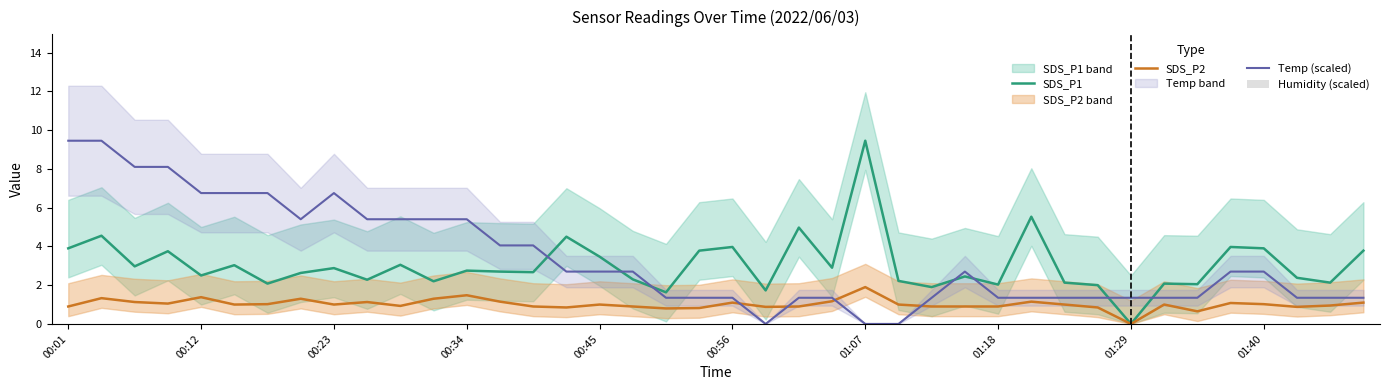

The SDS_P2 series shows 1.0 at 00:45. True or false?

True